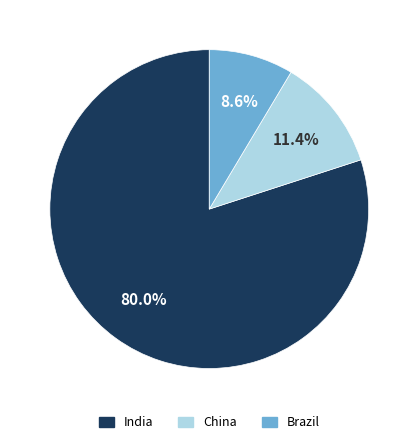

To the nearest percent, what is the difference between the largest and smallest slice percentages?

71%